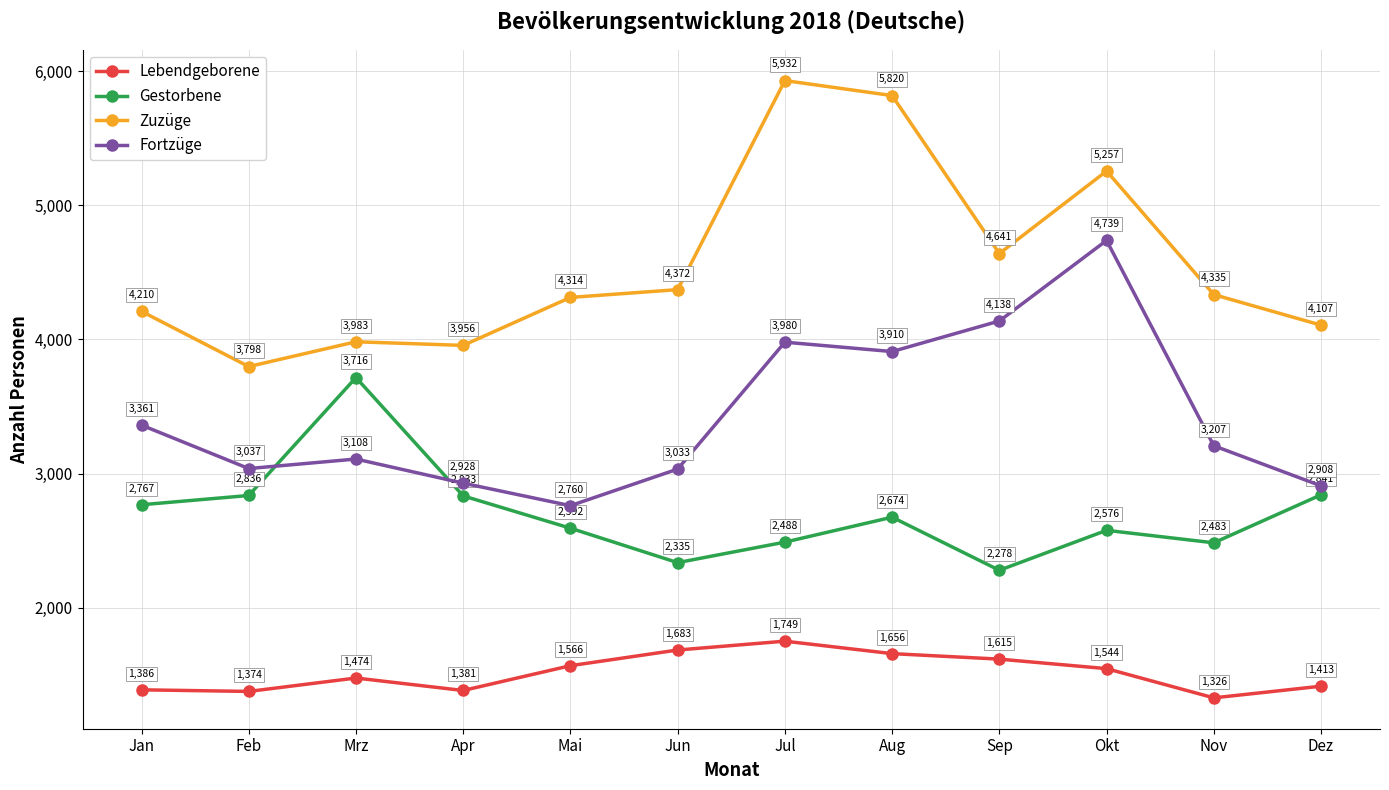

How many lines are shown in the chart?

4